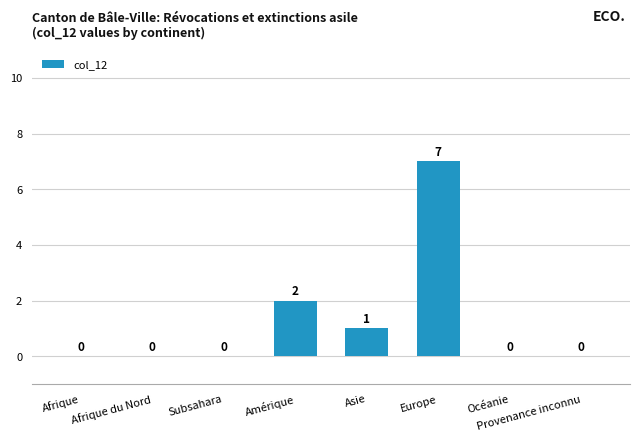

Reading left to right, list all the values displayed in this chart.

Afrique=0	Afrique du Nord=0	Subsahara=0	Amérique=2	Asie=1	Europe=7	Océanie=0	Provenance inconnu=0